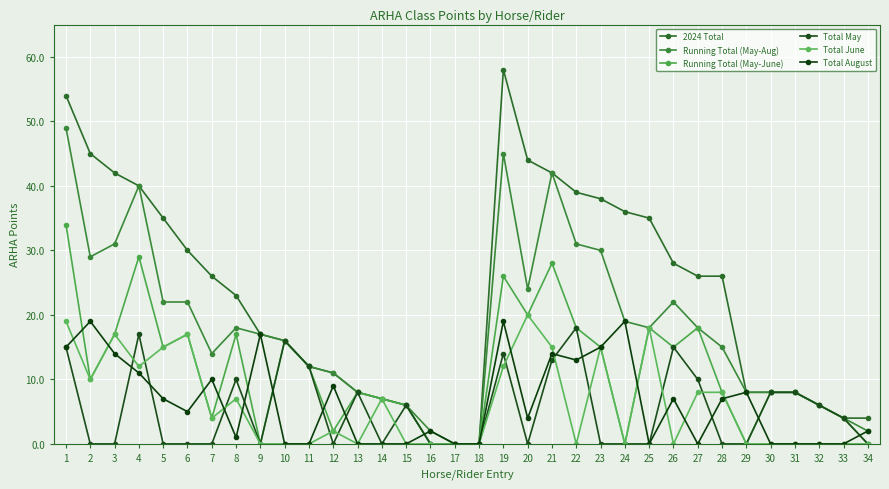

How many distinct data groups are displayed?

6